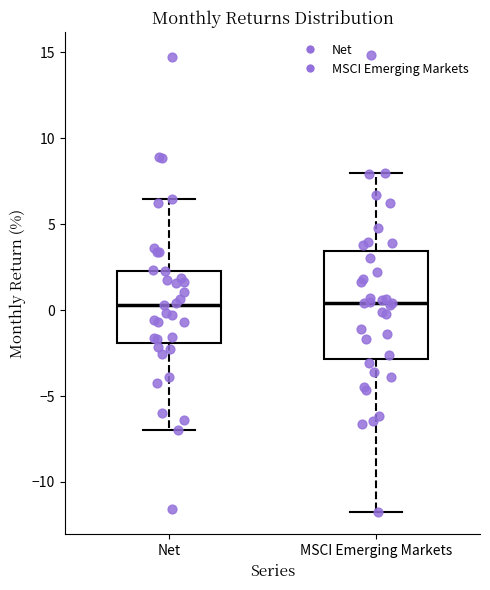

Reading left to right, read every box against the y-axis: the position of its median line, the range the box covers, and the ends of its whiskers. The values are not printed on the chart, so give them approximately, as read against the axis.

Net: median 0.5, box -2.0 to 2.5, whiskers -7.0 to 6.5
MSCI Emerging Markets: median 0.5, box -3.0 to 3.5, whiskers -11.5 to 8.0